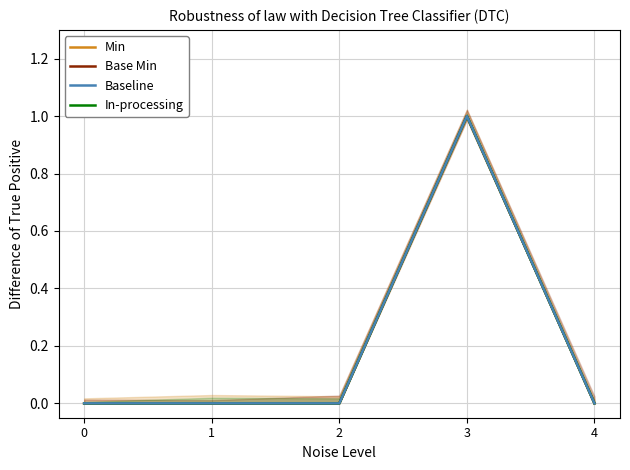

True or false: Min has a value of 0 at 1.

False